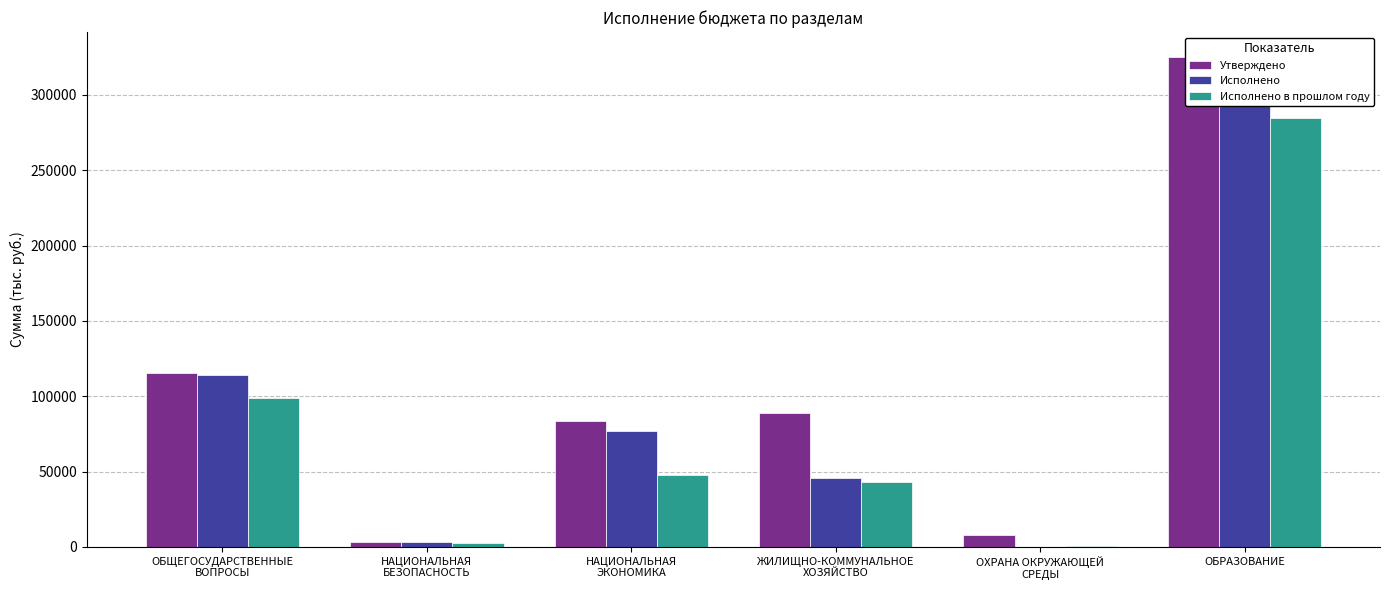

Is the value of Исполнено в прошлом году at ЖИЛИЩНО-КОММУНАЛЬНОЕ
ХОЗЯЙСТВО greater than the value of Исполнено at ЖИЛИЩНО-КОММУНАЛЬНОЕ
ХОЗЯЙСТВО?

No